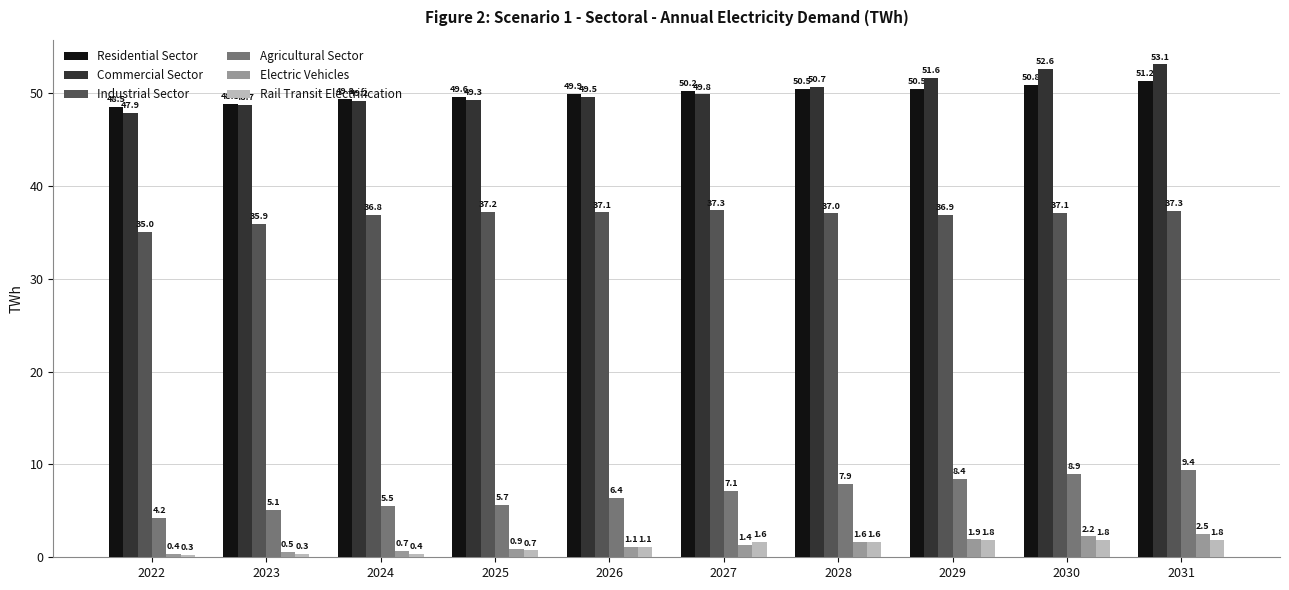

What is the difference between the Rail Transit Electrification values at 2028 and 2026?

0.5